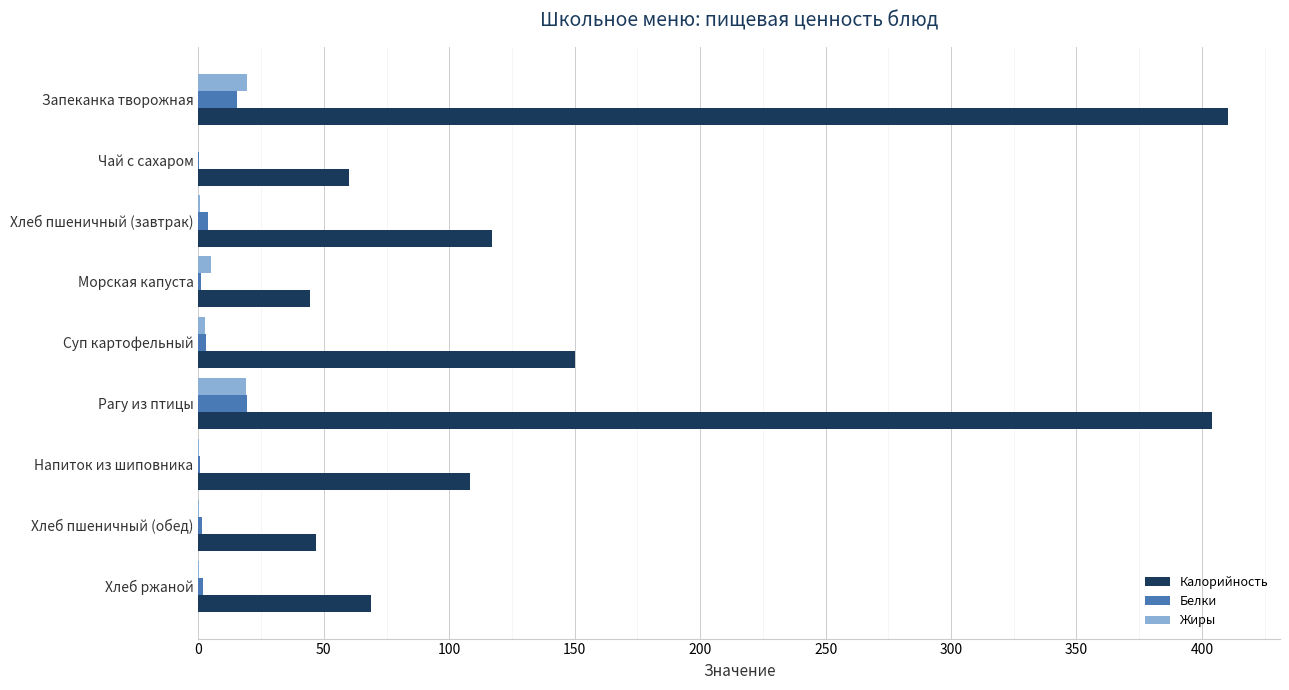

Which series changed the most between Хлеб пшеничный (завтрак) and Рагу из птицы?

Калорийность